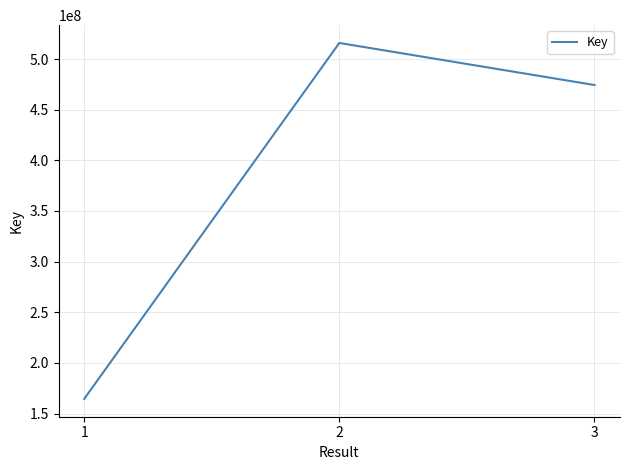

What value does the data have at 3?

474381499